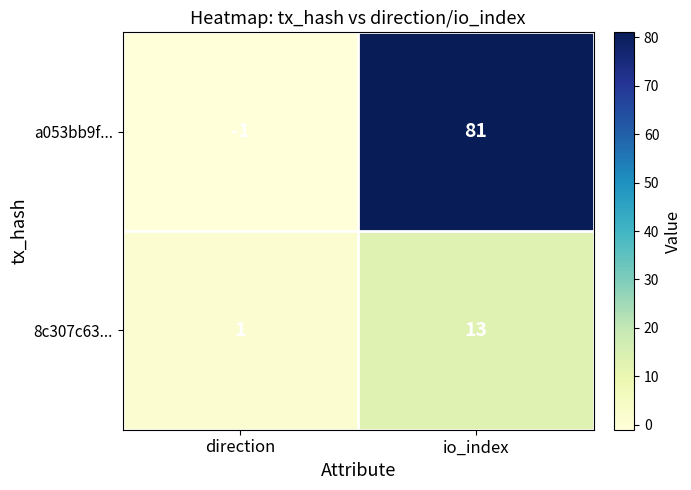

At which label is a053bb9f... closest to 40?

direction